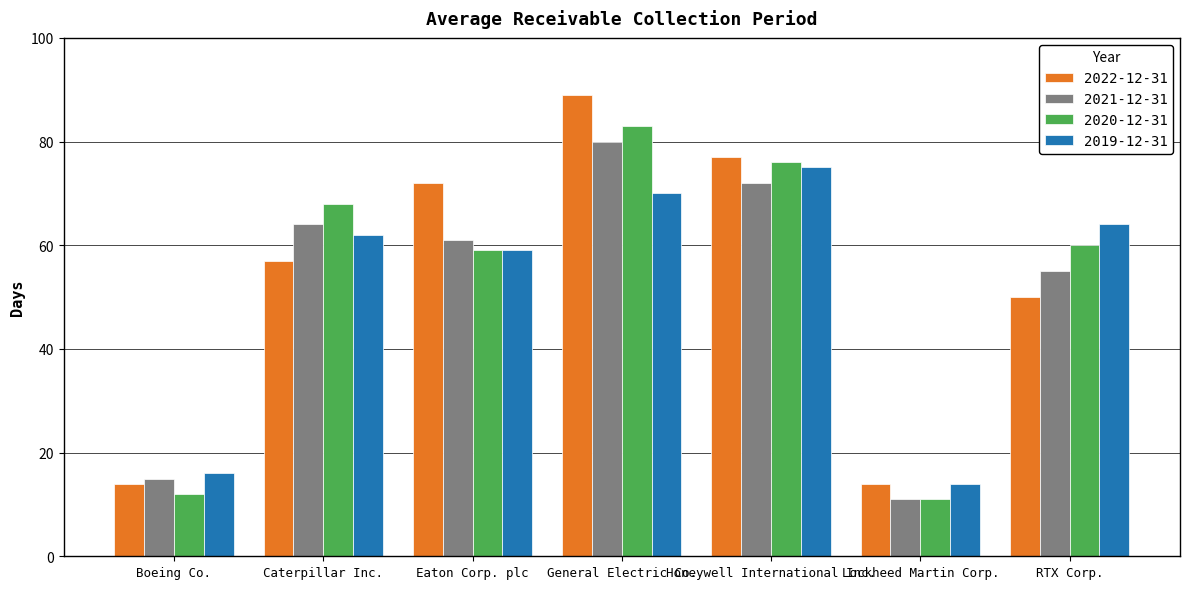

True or false: 2022-12-31 has a value of 3 at Boeing Co..

False